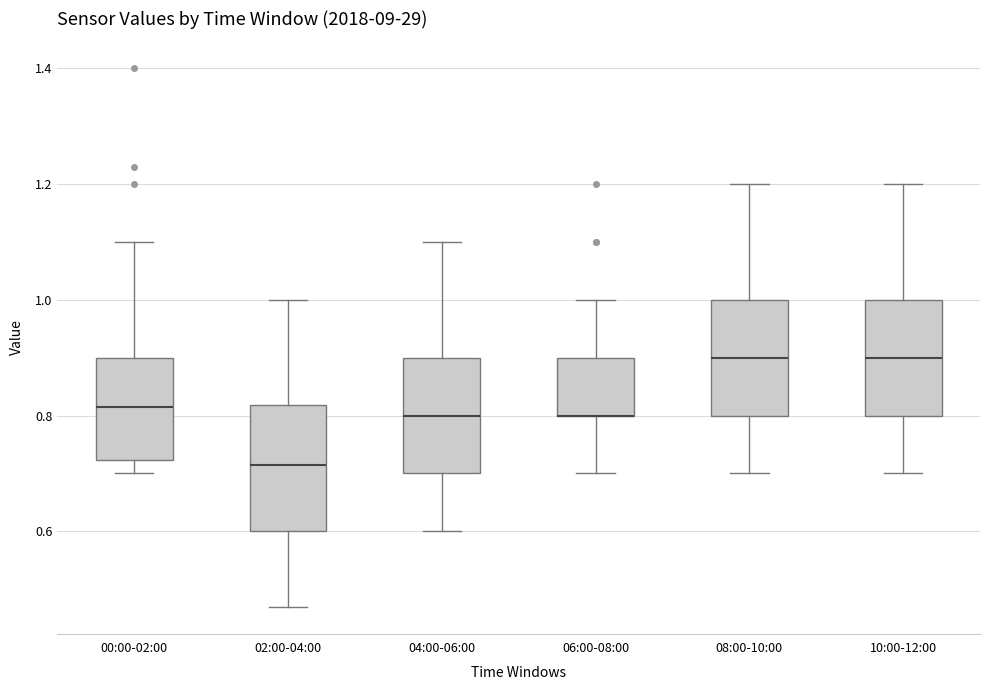

Where does the upper whisker of the box for 04:00-06:00 end on the y-axis? The values are not printed on the chart, so give them approximately, as read against the axis.

1.10